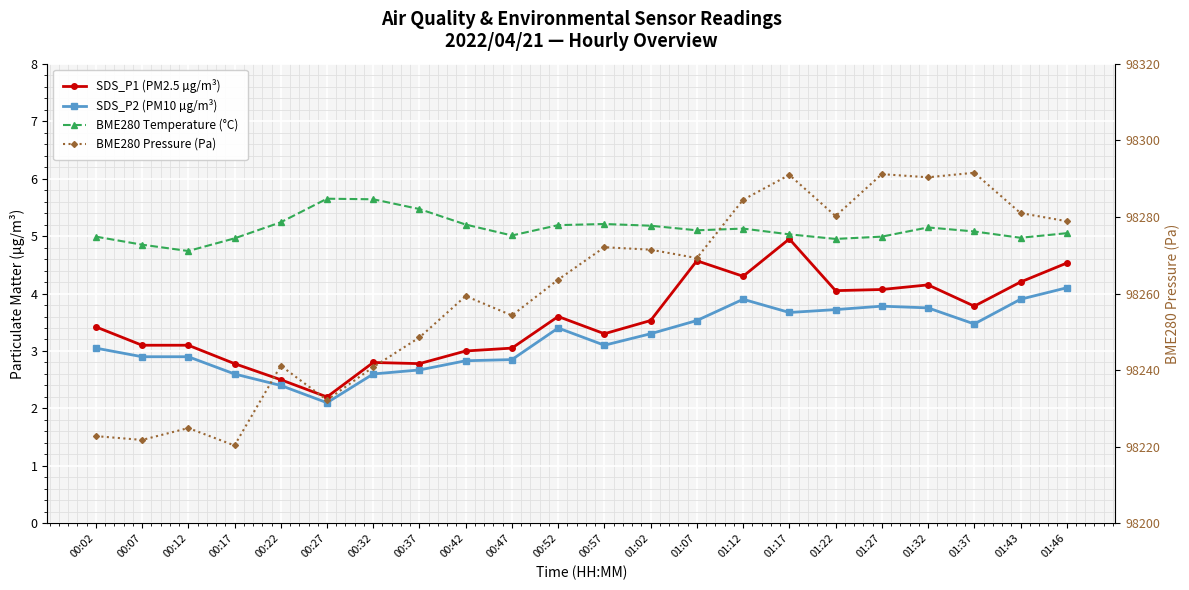

Which label corresponds to the smallest value in the chart?

00:27